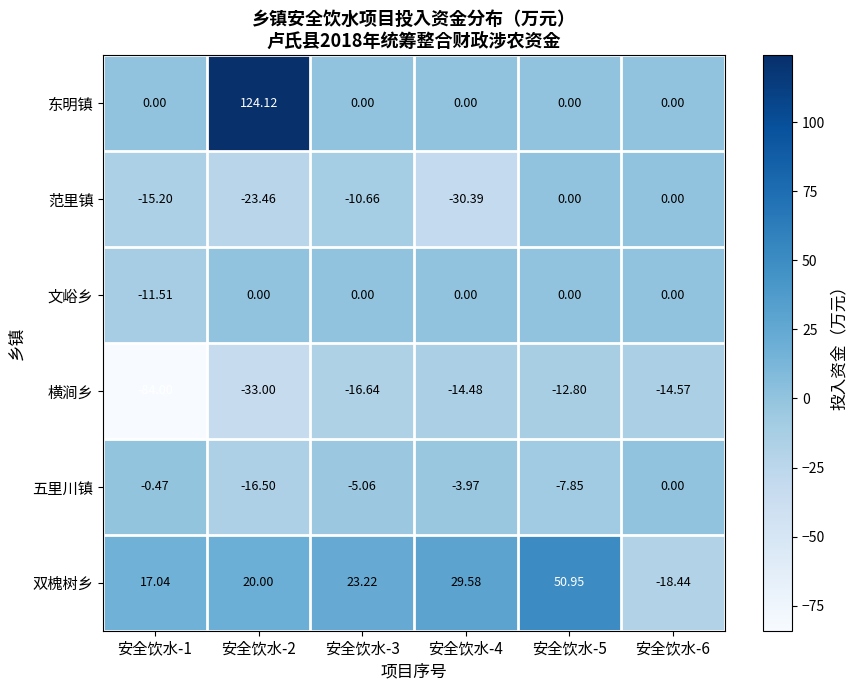

At which category is the sum across all series the highest?

安全饮水-2